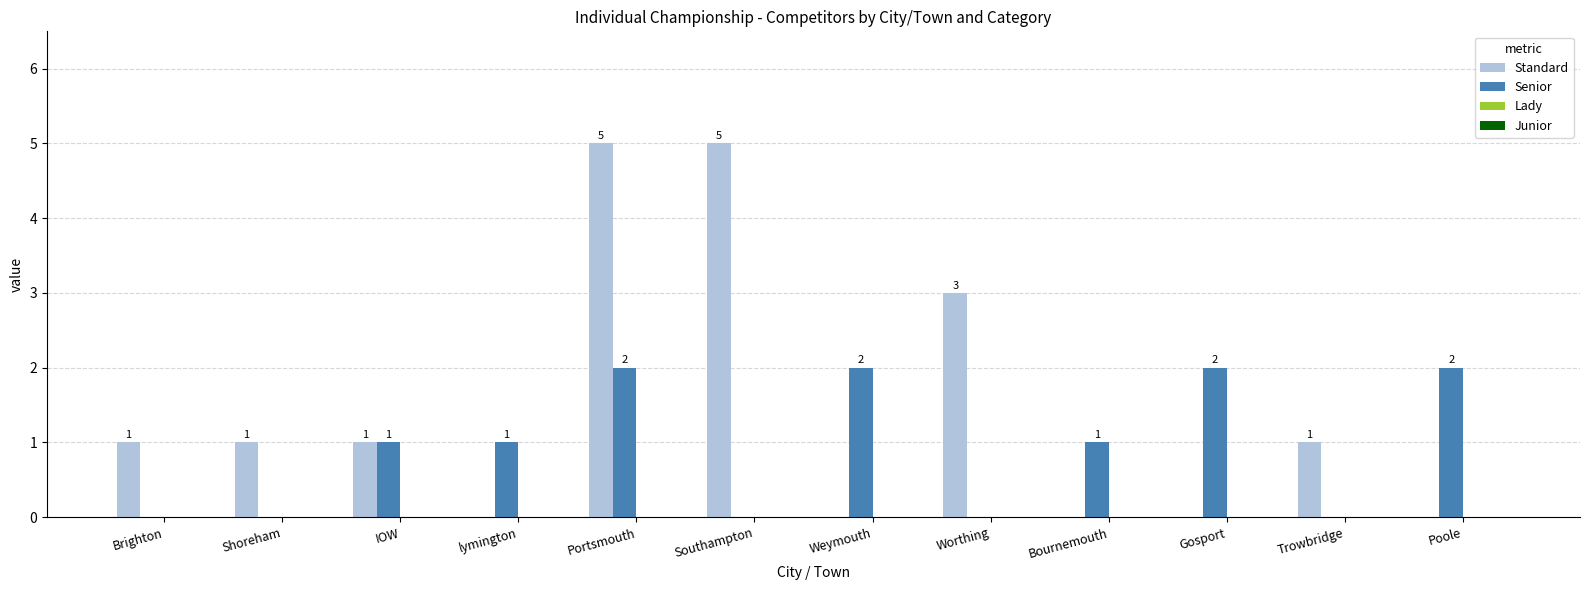

Which series changed the most between Brighton and Portsmouth?

Standard